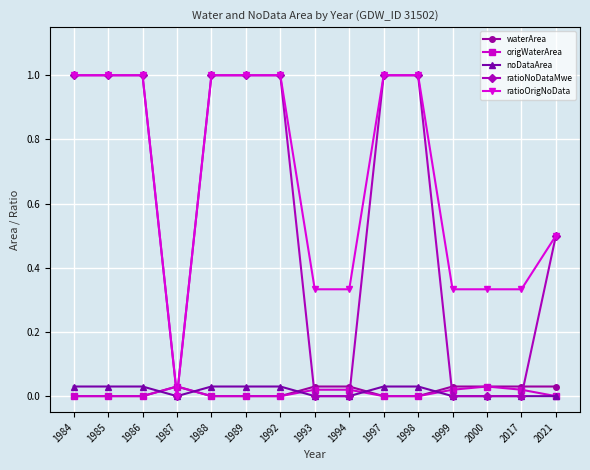

What is the greatest value displayed?

1.0